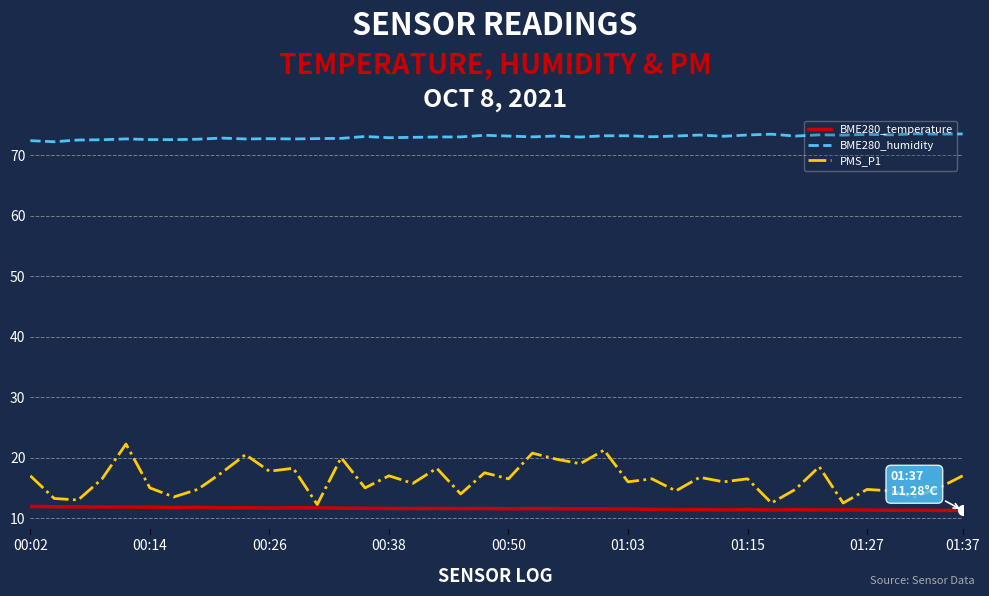

Is this an area chart (filled region under the line)?

No